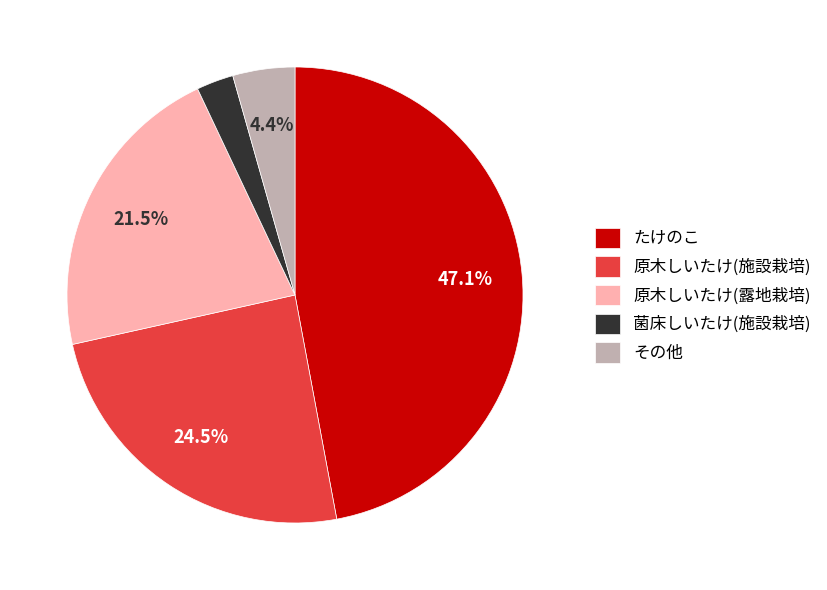

Does たけのこ represent more than half of the total?

No